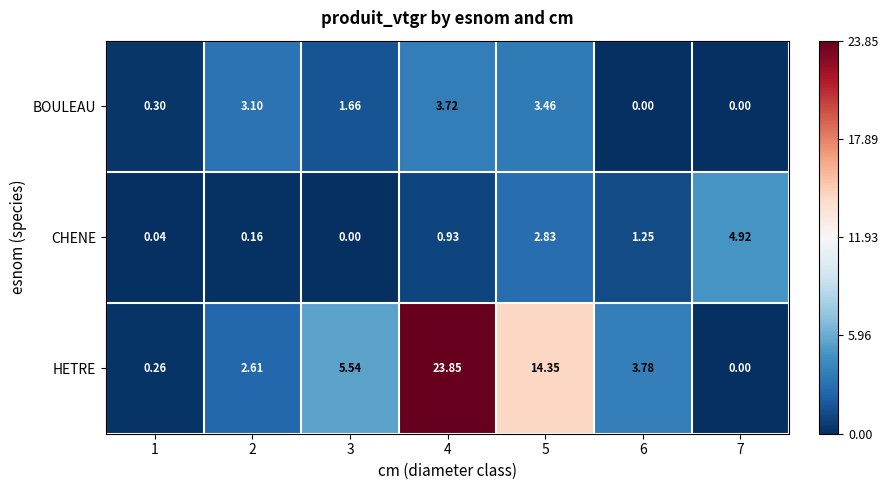

Which series has the largest total across all categories?

HETRE